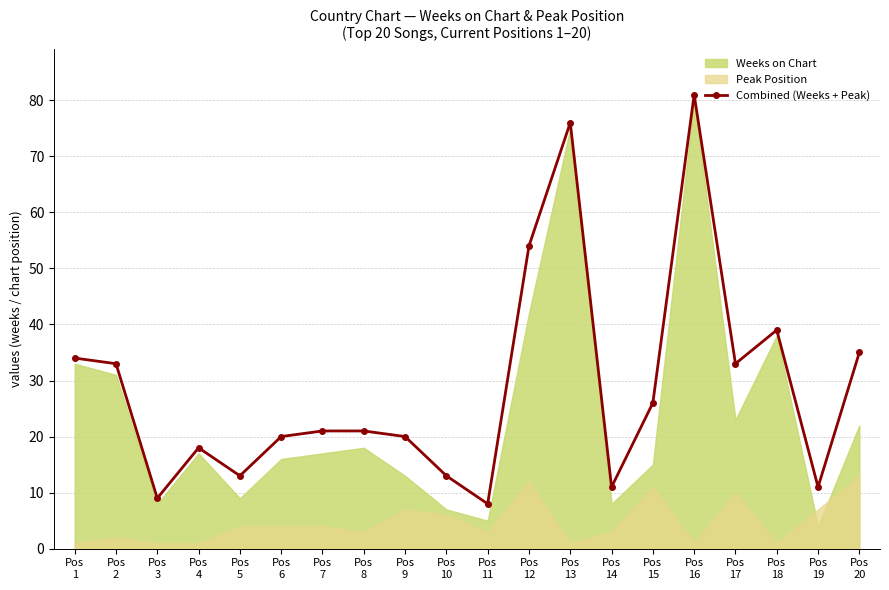

Reading left to right, list all the values displayed in this chart.

Pos
1=34	Pos
2=33	Pos
3=9	Pos
4=18	Pos
5=13	Pos
6=20	Pos
7=21	Pos
8=21	Pos
9=20	Pos
10=13	Pos
11=8	Pos
12=54	Pos
13=76	Pos
14=11	Pos
15=26	Pos
16=81	Pos
17=33	Pos
18=39	Pos
19=11	Pos
20=35